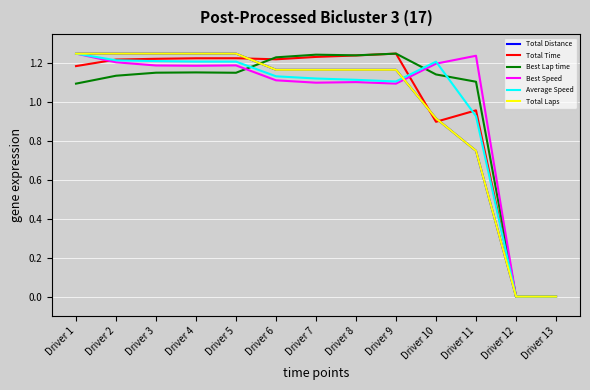

True or false: Total Time has a value of 0.4 at Driver 7.

False